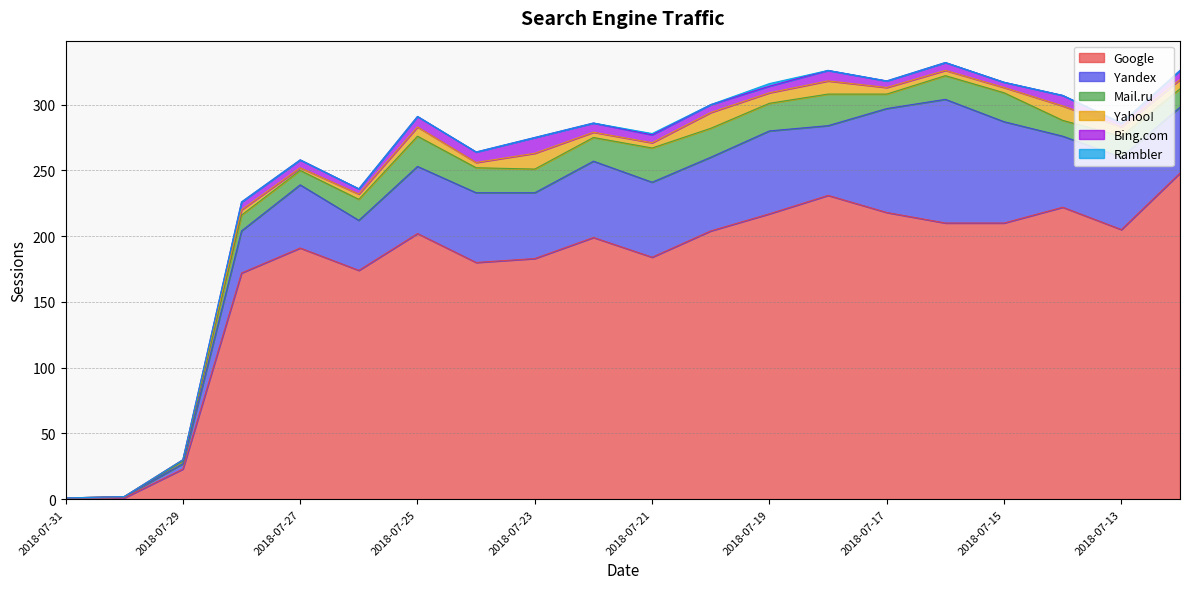

Is it true that Mail.ru equals 18 at 2018-07-22?

True